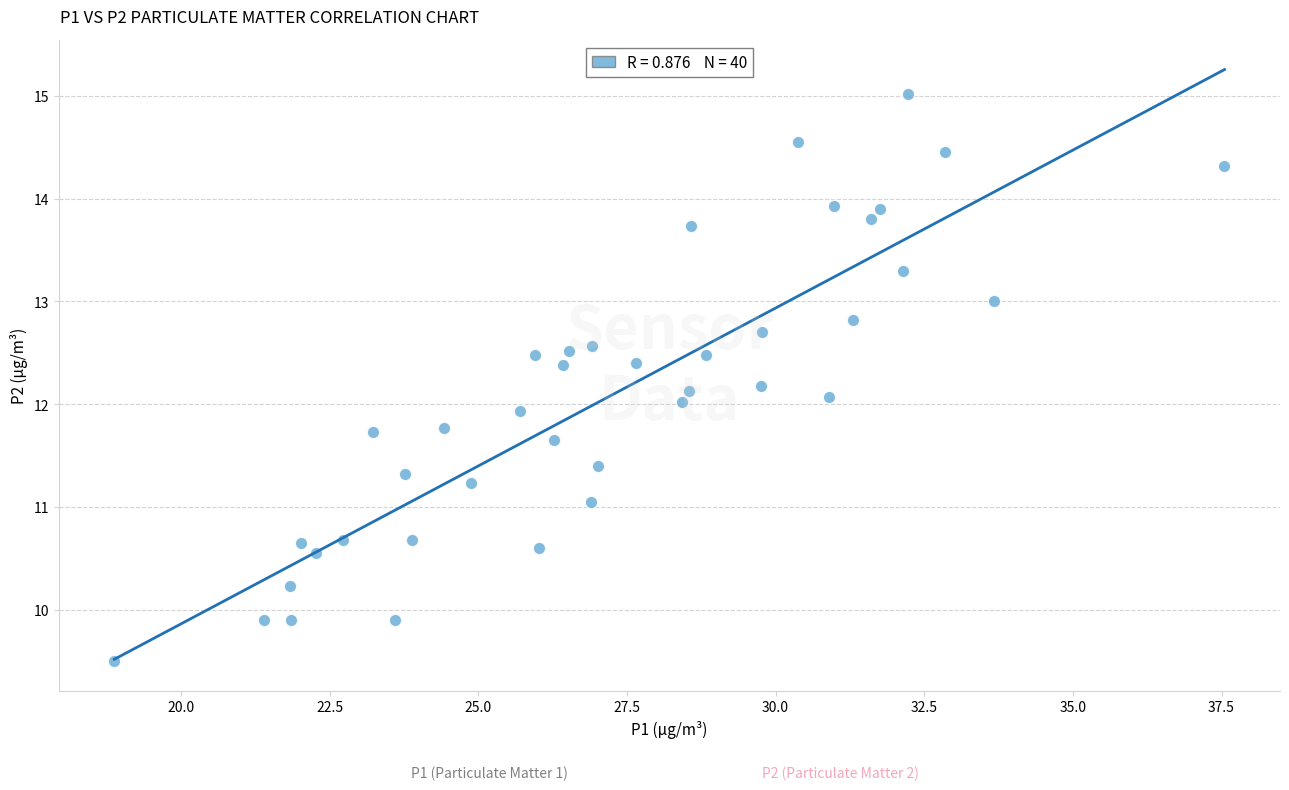

What is the range of X values (max minus min)?

18.7